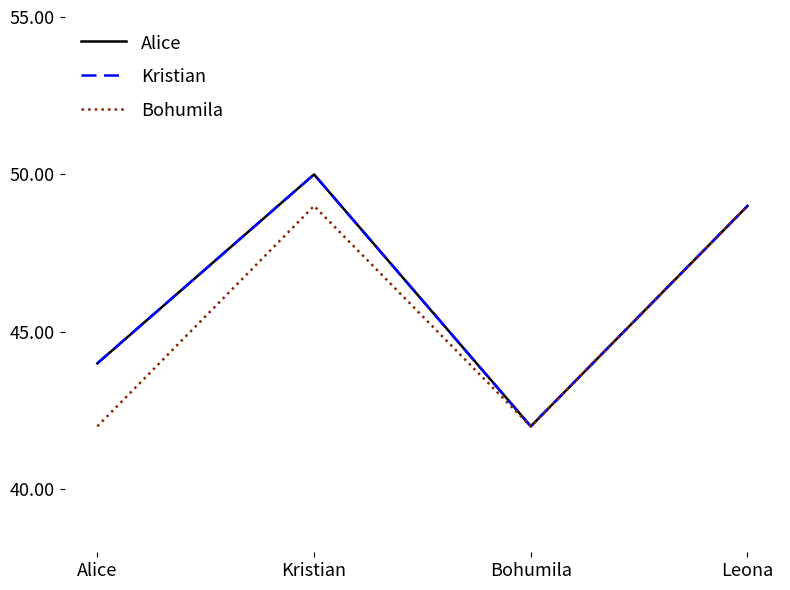

Read the Bohumila value at Leona.

49